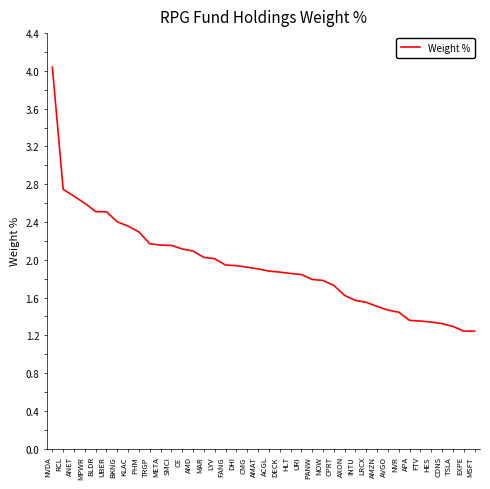

True or false: the data shows 4.4 at ANET.

False